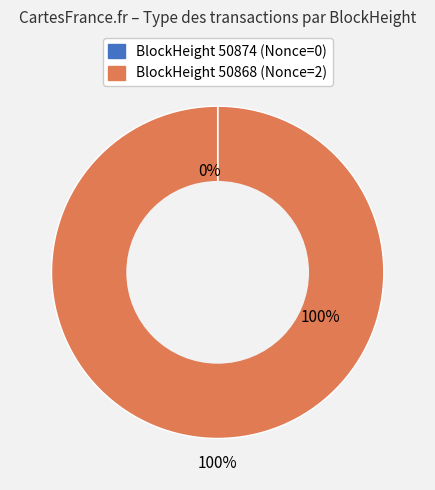

To the nearest percent, what is the difference between the 50874 and 50868 slice percentages?

100%